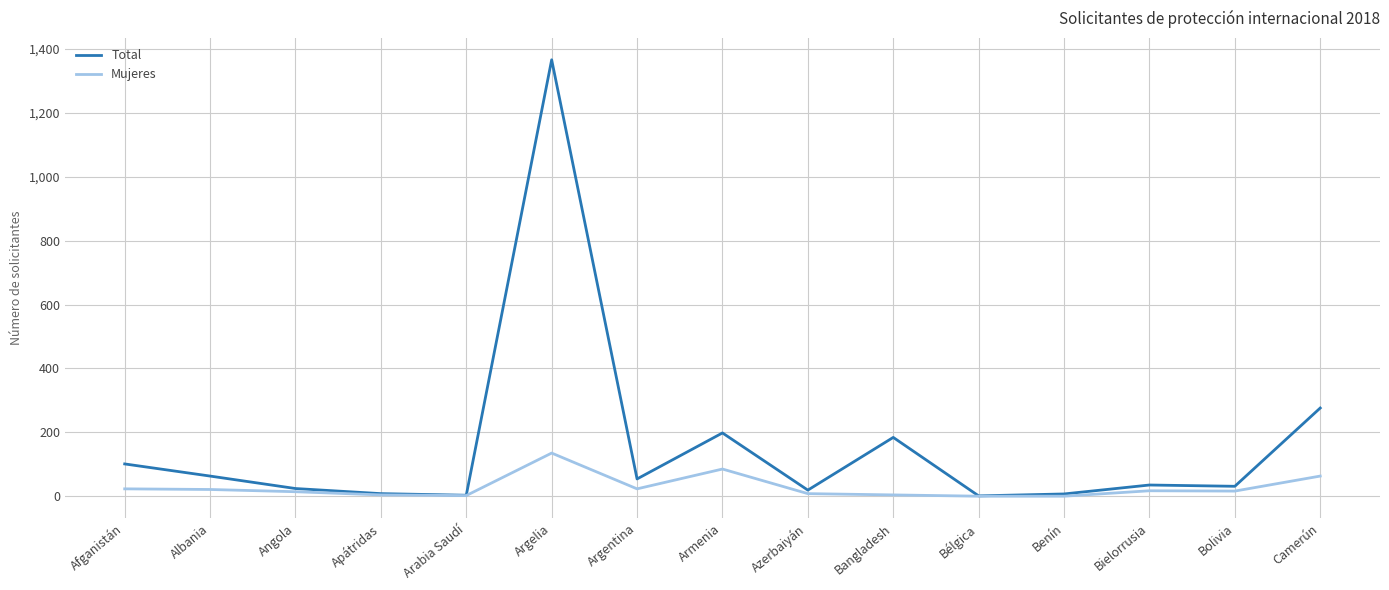

What is the difference between the maximum and minimum values in the Mujeres series?

135